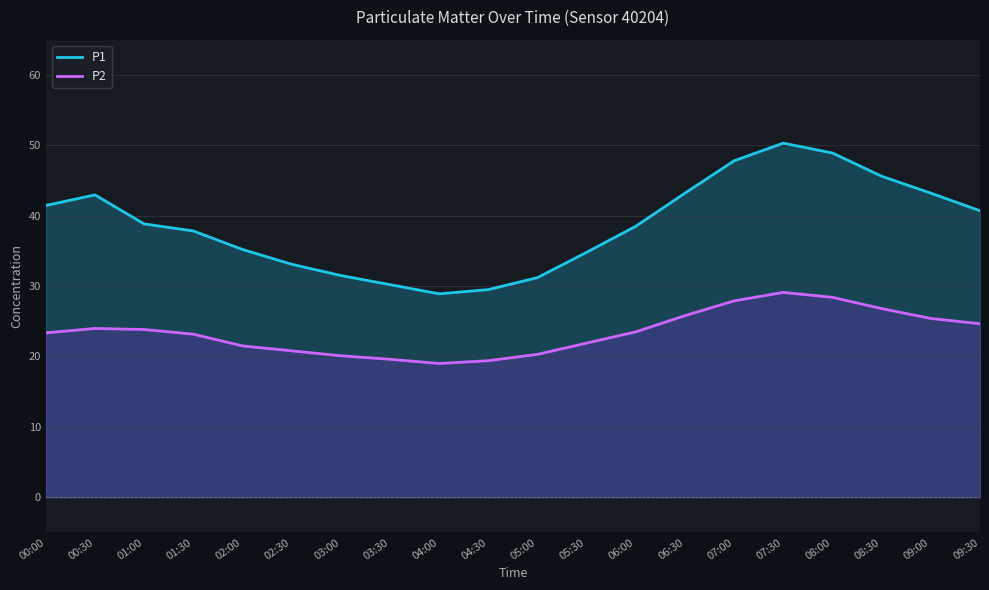

What is the difference between the maximum and minimum values in the P2 series?

10.1